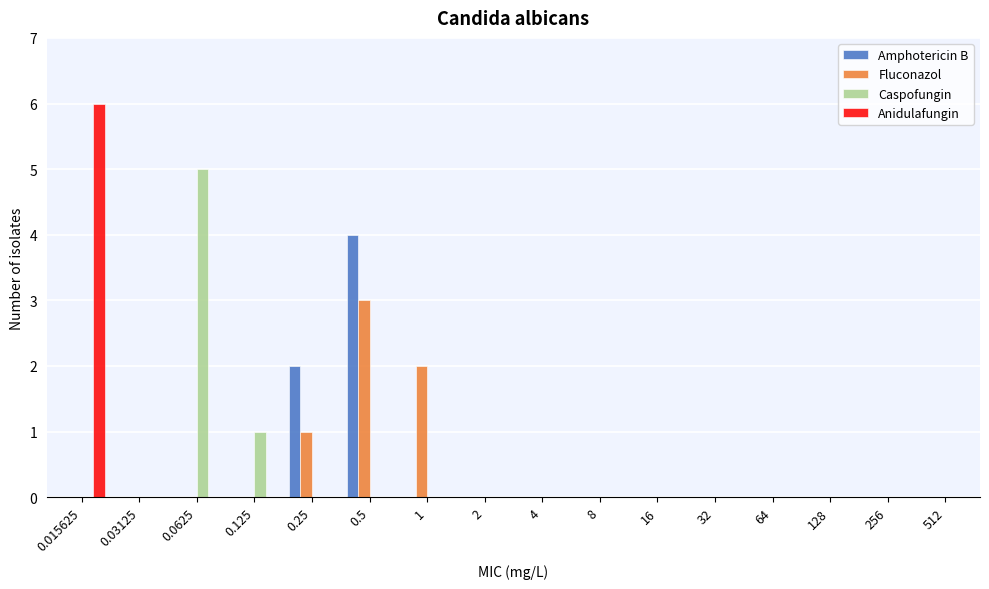

Is it true that Fluconazol equals 2 at 8?

False